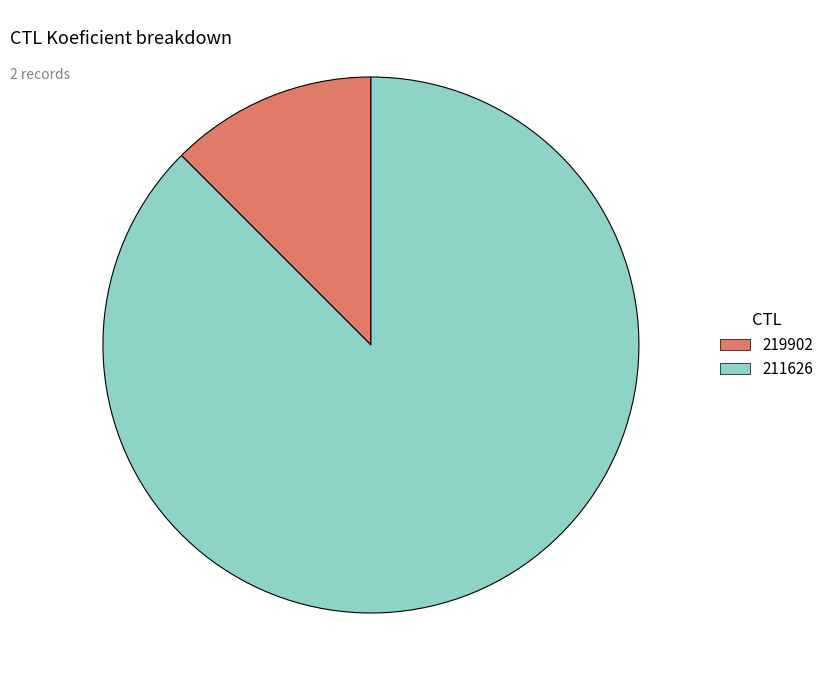

Which has a higher value, 219902 or 211626?

211626